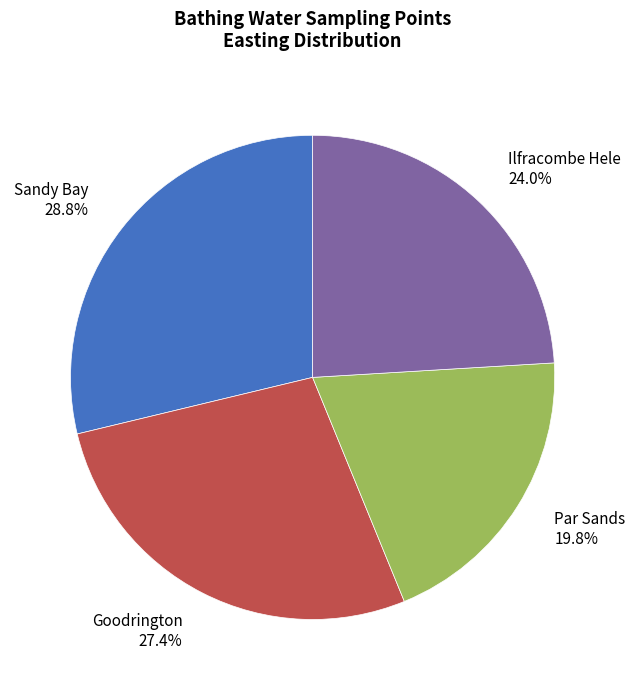

What percentage is the Par Sands slice, to the nearest percent?

20%